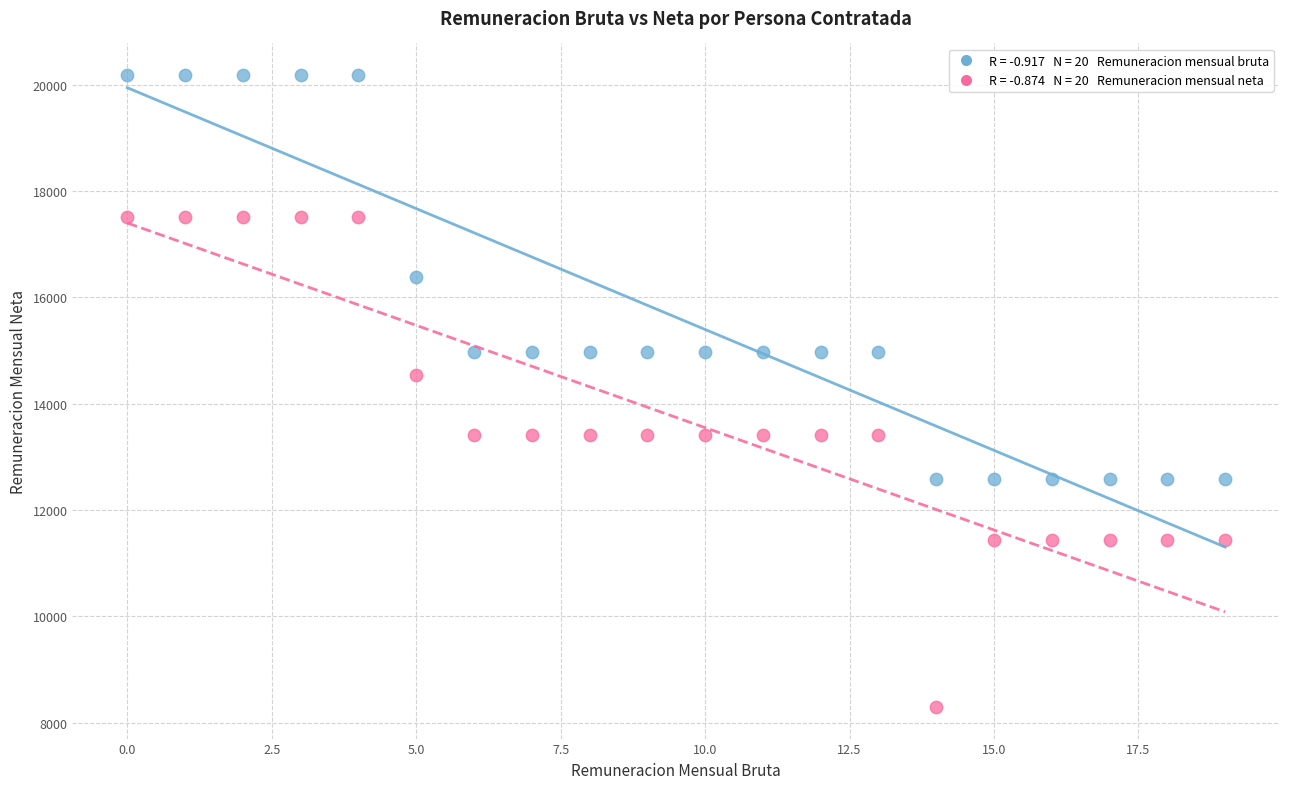

Across all data points, what is the range of Y values (max minus min)?

11886